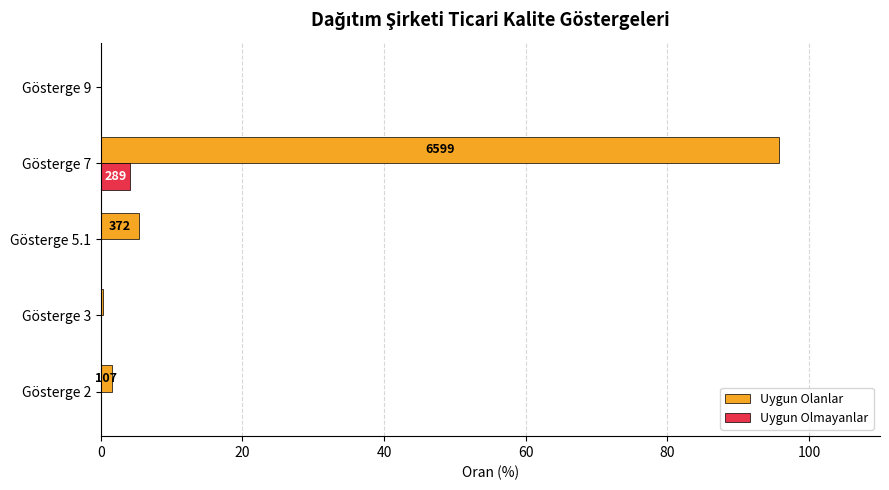

What is the maximum value shown in the chart?

95.8